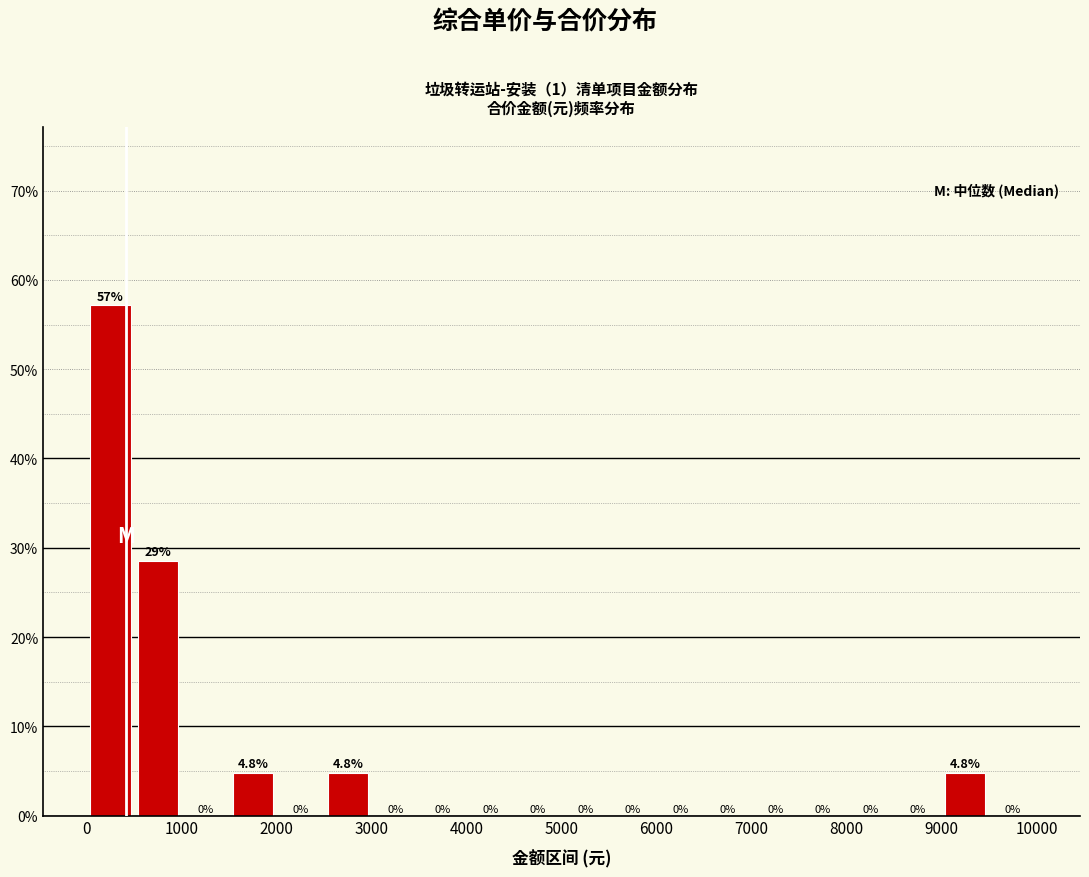

Over which range of the x-axis is the bar tallest?

0 to 500